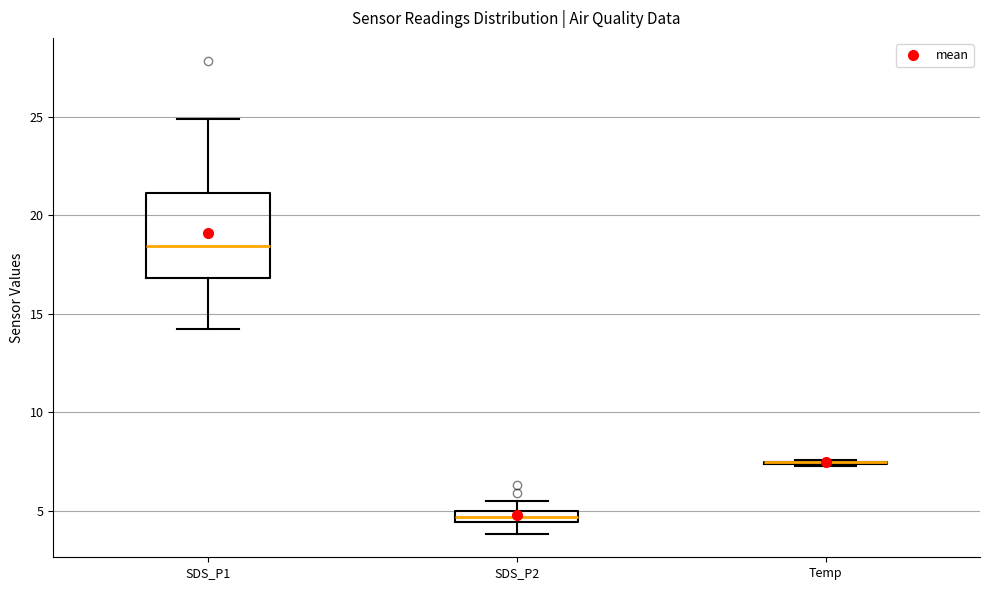

Comparing the boxes themselves (not the whiskers), which one is the tallest?

SDS_P1